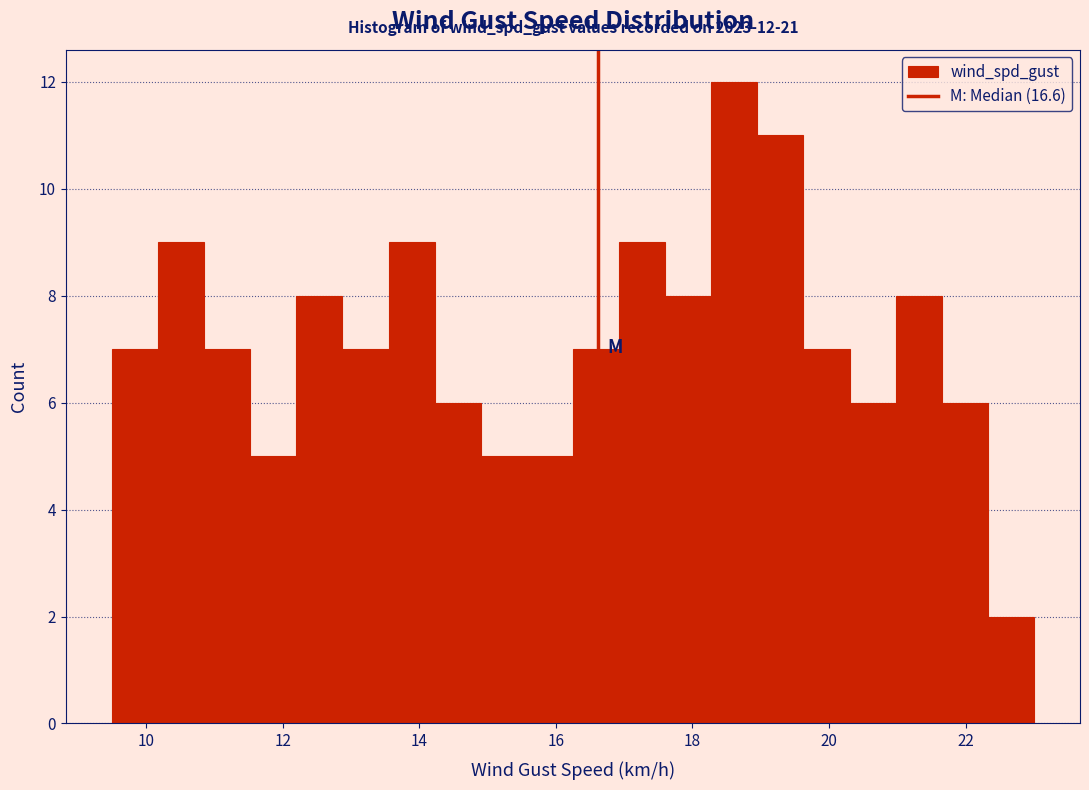

Around what value on the x-axis is the tallest bar? Give the approximate position of its centre, as read against the axis.

18.6